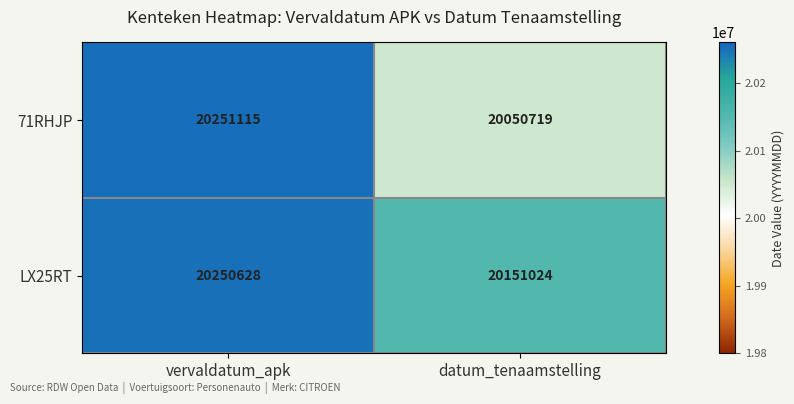

The value of 71RHJP at vervaldatum_apk is 31609080. True or false?

False